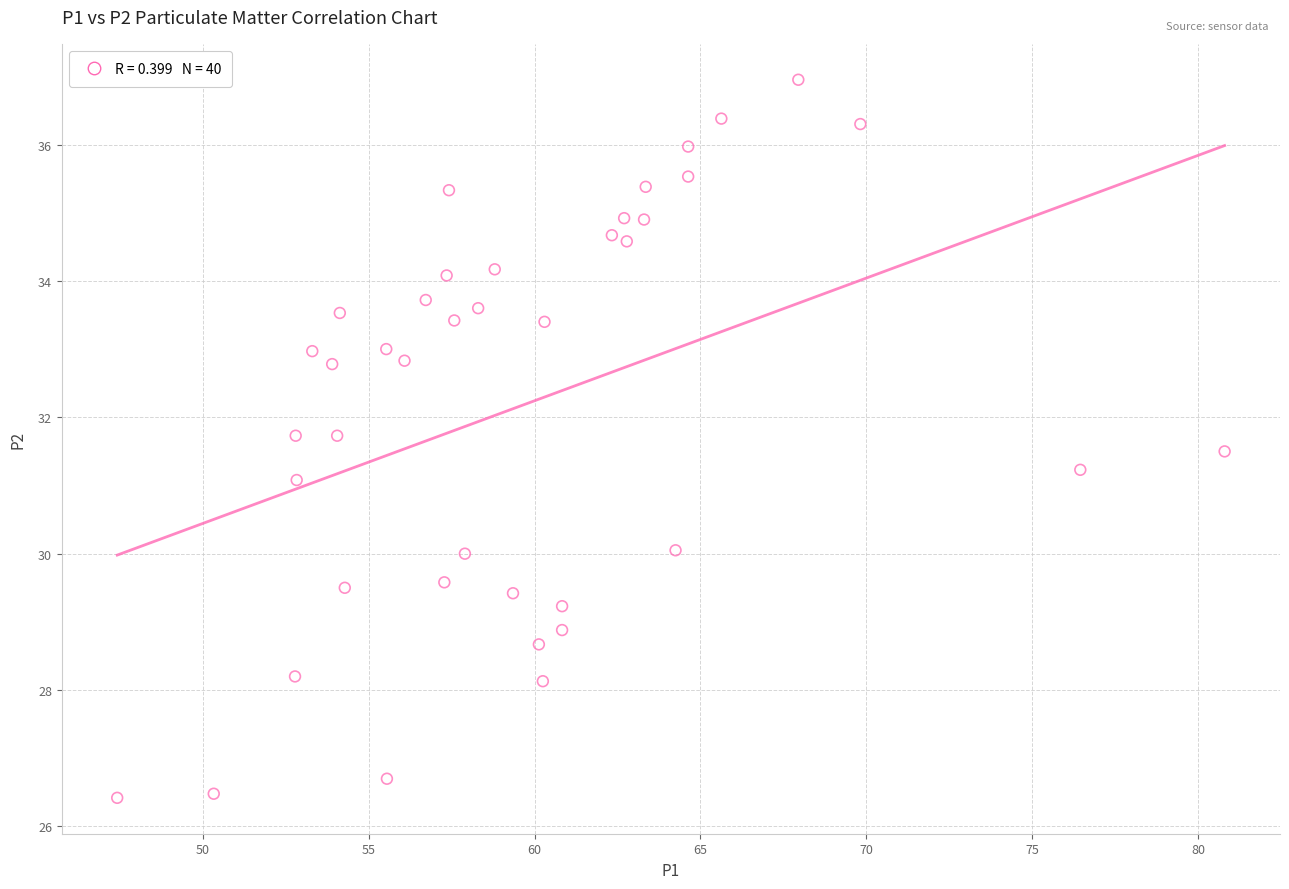

What is the range of X values (max minus min)?

33.4